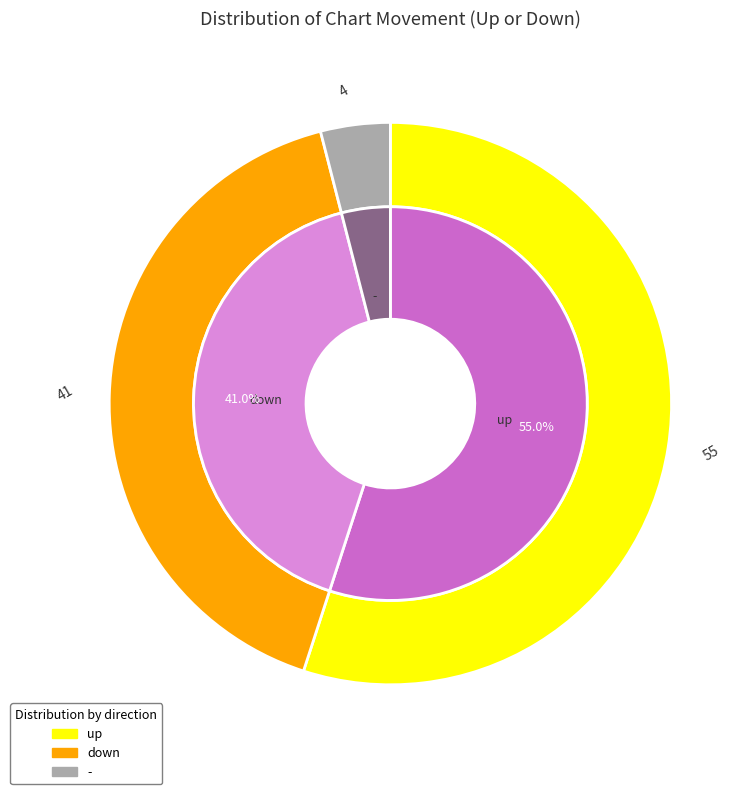

The - slice represents 1% of the pie. True or false?

False